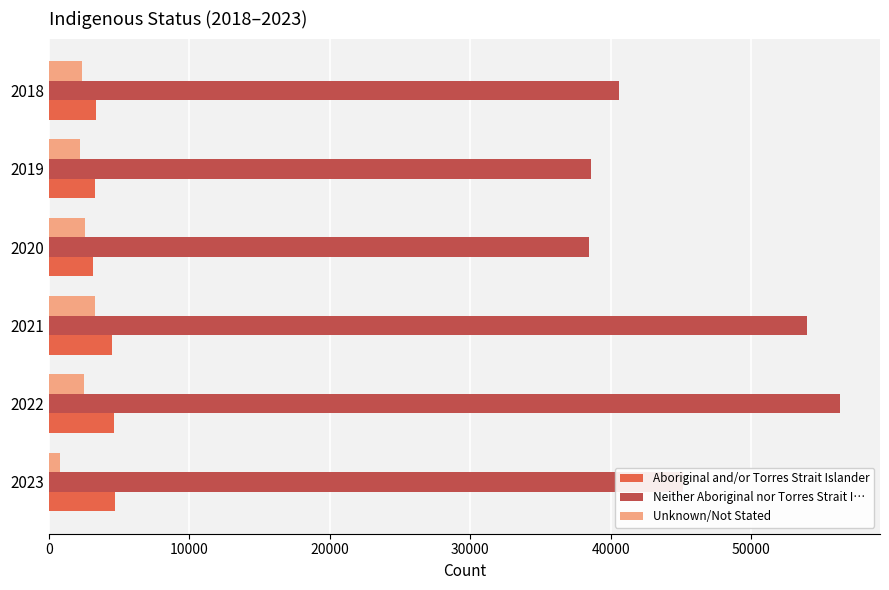

Which category has the highest value in the Neither Aboriginal nor Torres Strait I… series?

2022